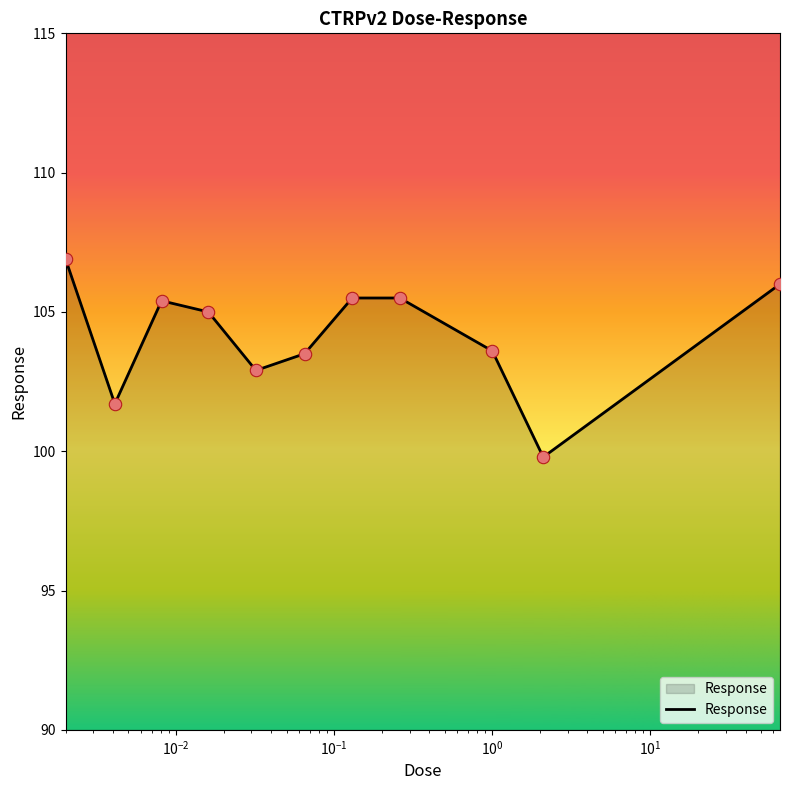

What is the difference between the maximum and minimum values?

7.1